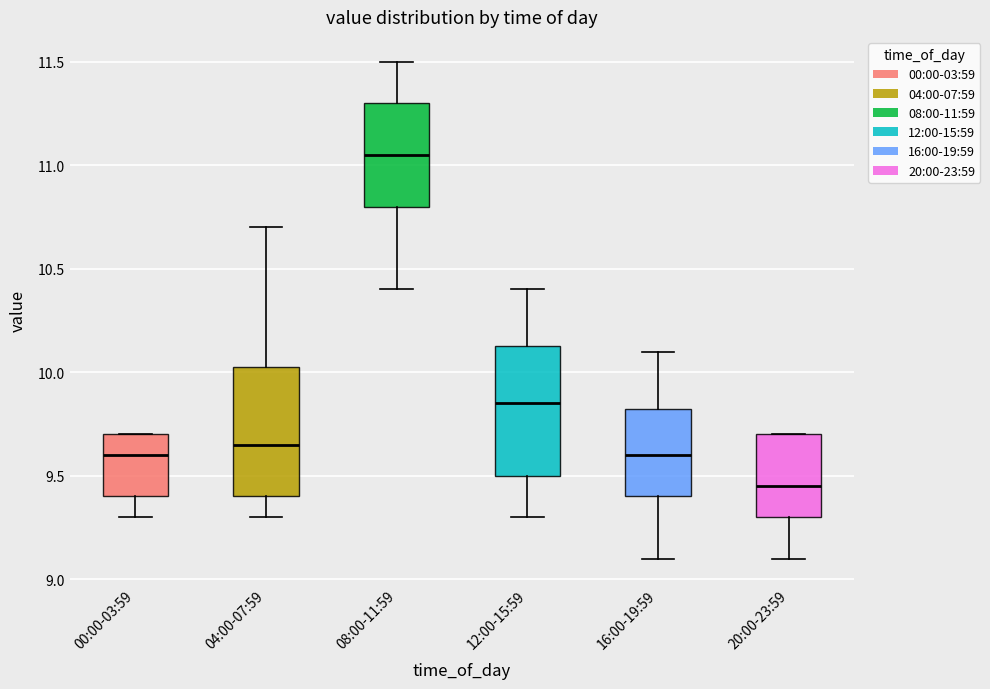

Where does the upper whisker of the box for 04:00-07:59 end on the y-axis? The values are not printed on the chart, so give them approximately, as read against the axis.

10.70